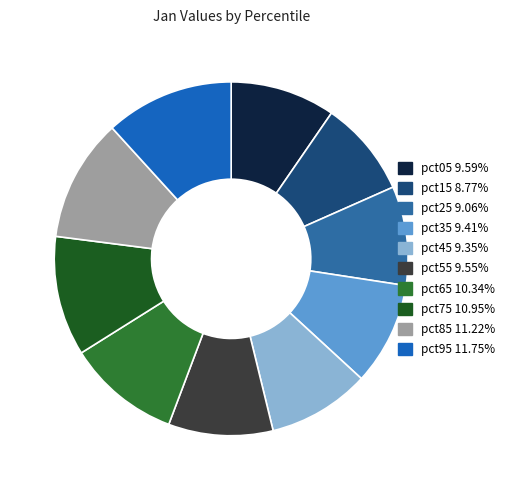

Do pct15 and pct85 together represent more than half of the pie?

No